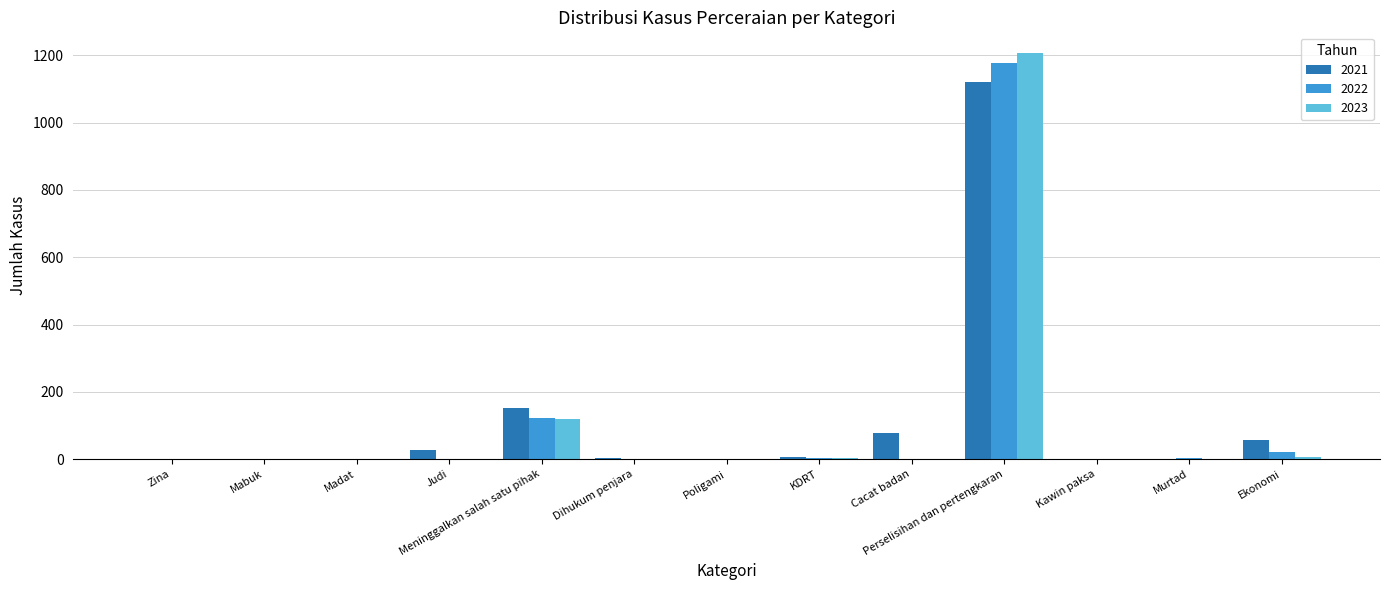

Does the chart contain stacked bars?

No